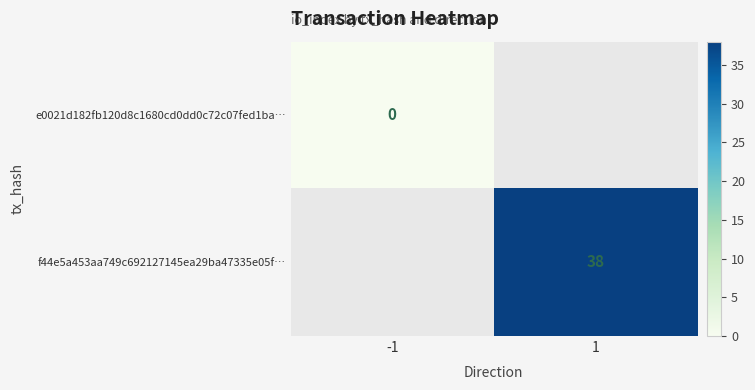

The f44e5a453aa749c692127145ea29ba47335e05f… series shows 17 at 1. True or false?

False